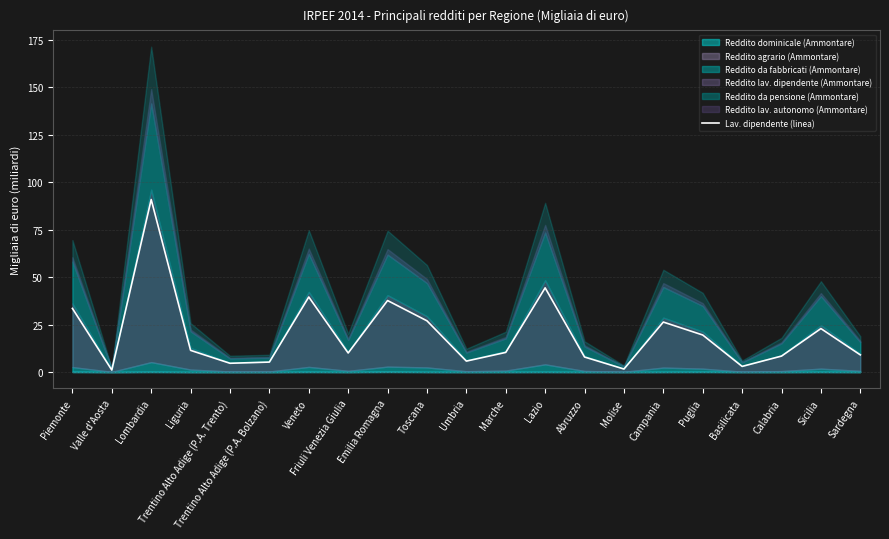

The value at Basilicata is 4.5. True or false?

False